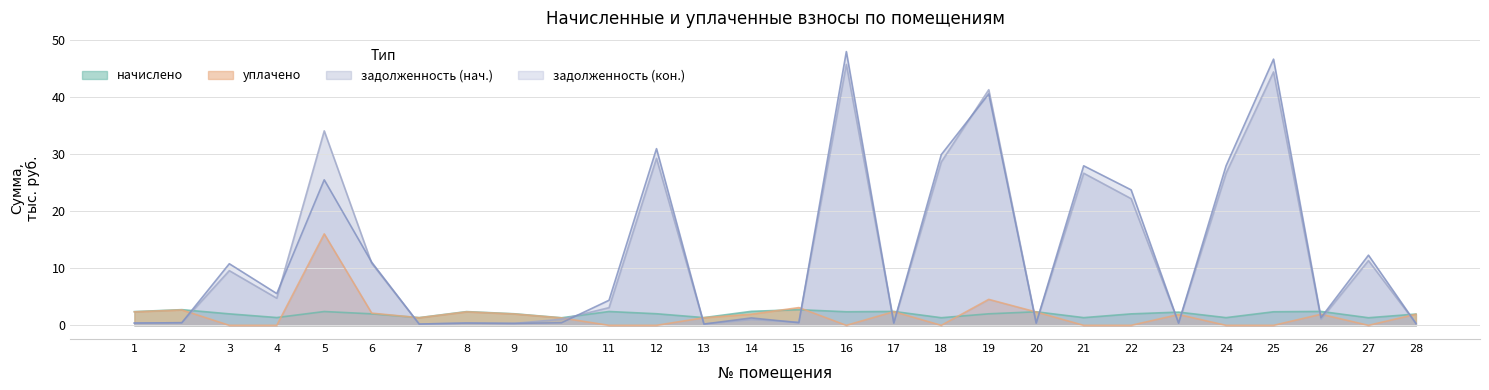

How many lines are shown in the chart?

4